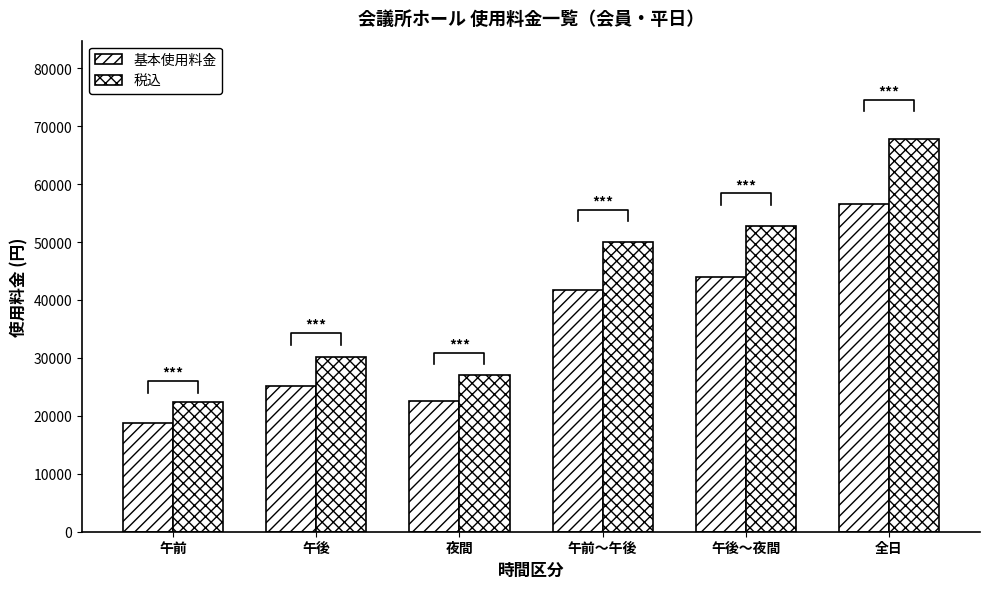

The value of 税込 at 午前～午後 is 50040. True or false?

True